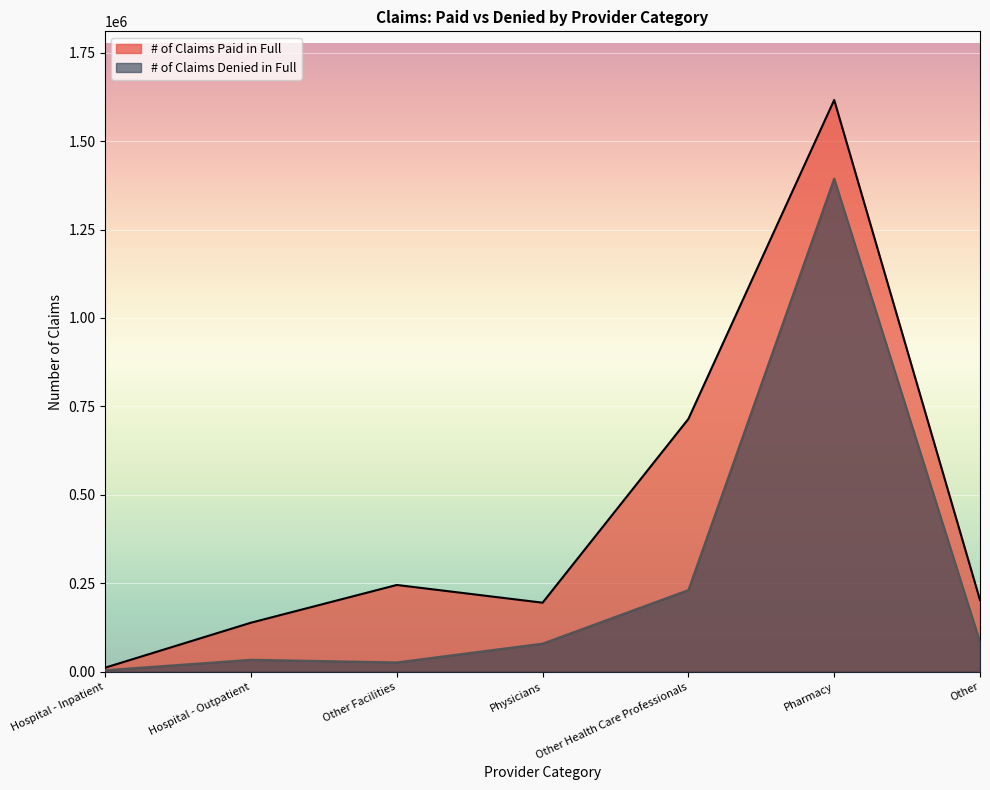

What is the difference between the highest and lowest values at Other Health Care Professionals?

483699